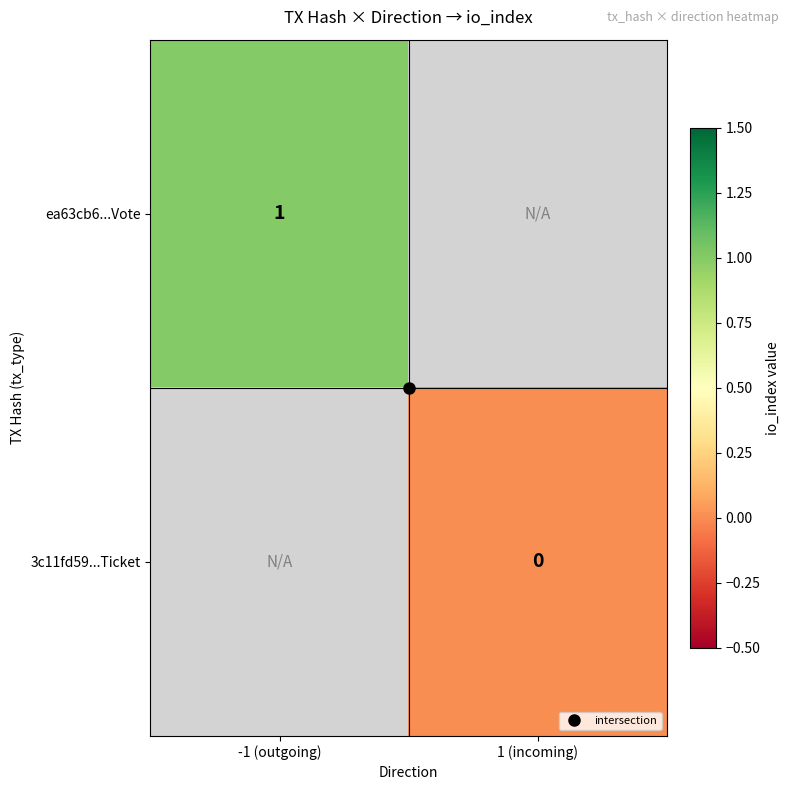

Is it true that ea63cb6...Vote equals 0.7 at -1 (outgoing)?

False